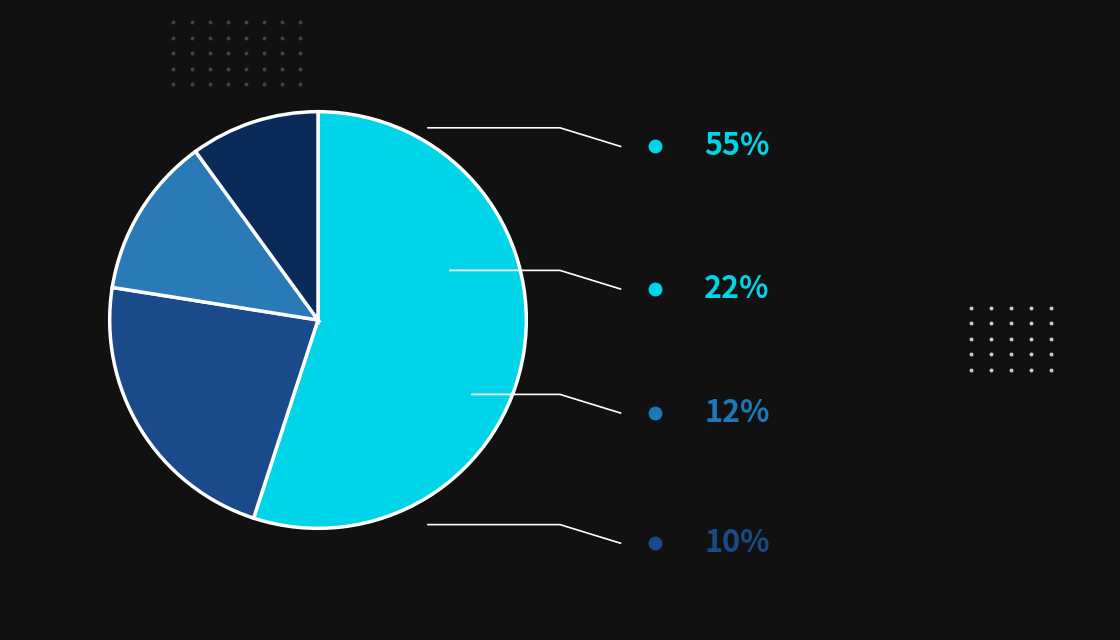

Is there any slice that represents more than half of the pie?

Yes